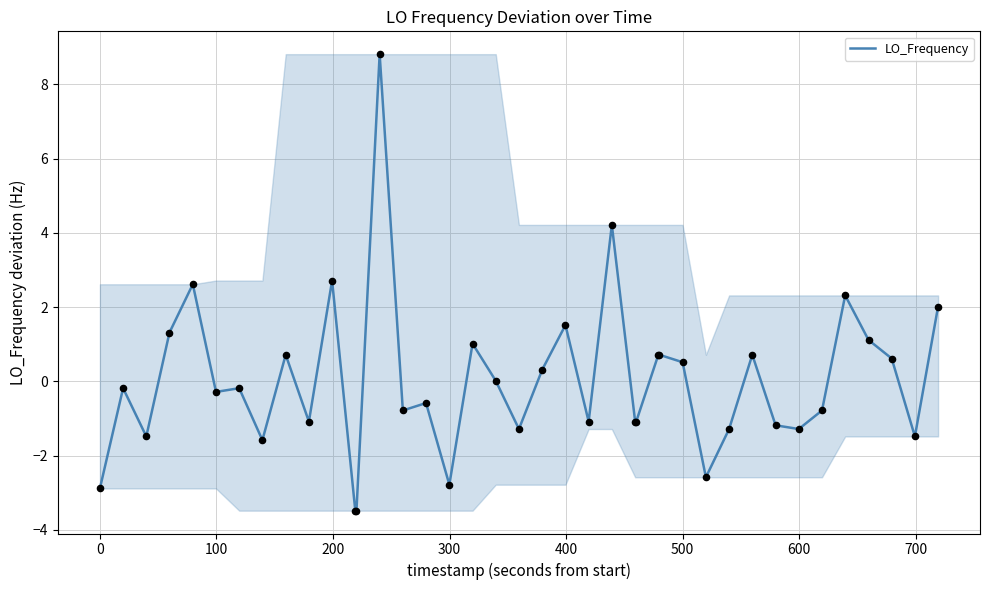

What is the minimum value shown in the chart?

-3.5